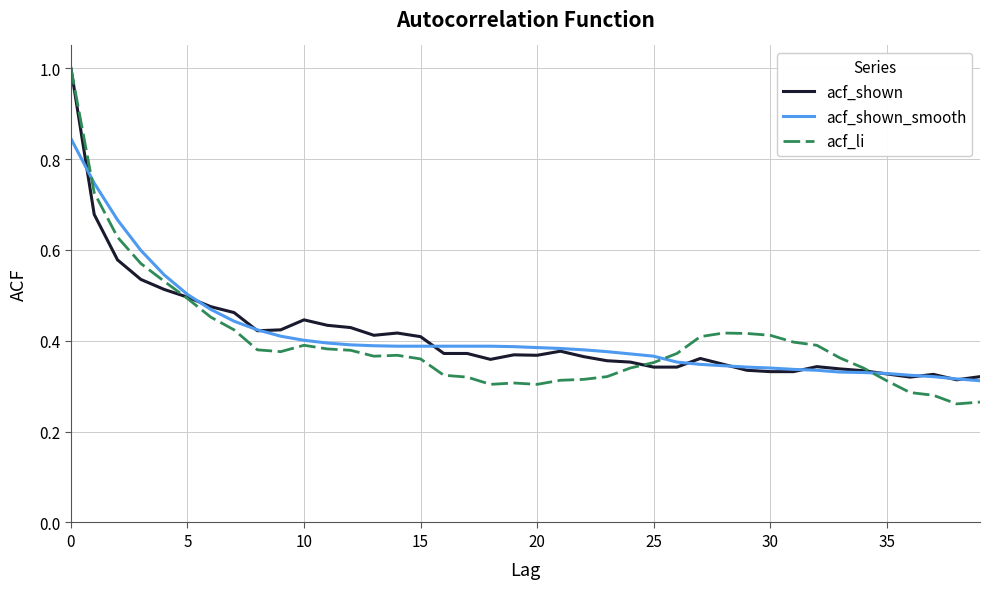

What is the highest value of the acf_li series?

1.0